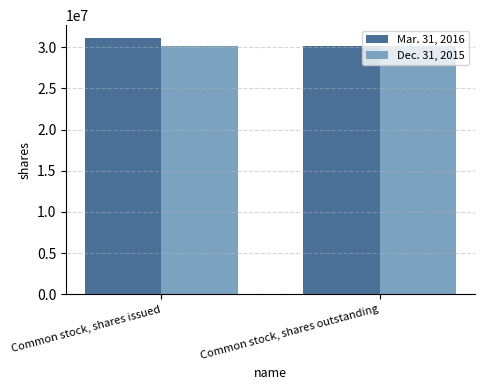

Rank the categories by Mar. 31, 2016 value from highest to lowest.

Common stock, shares issued, Common stock, shares outstanding